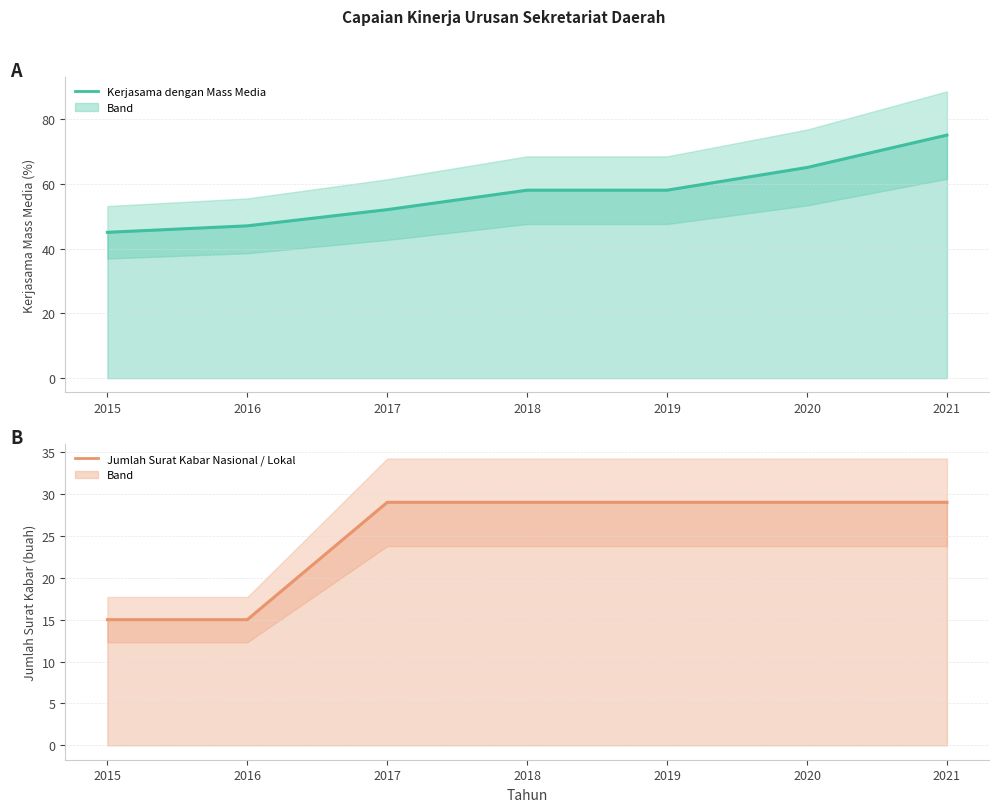

Where is Kerjasama dengan Mass Media (%) nearest to the value 60?

2018